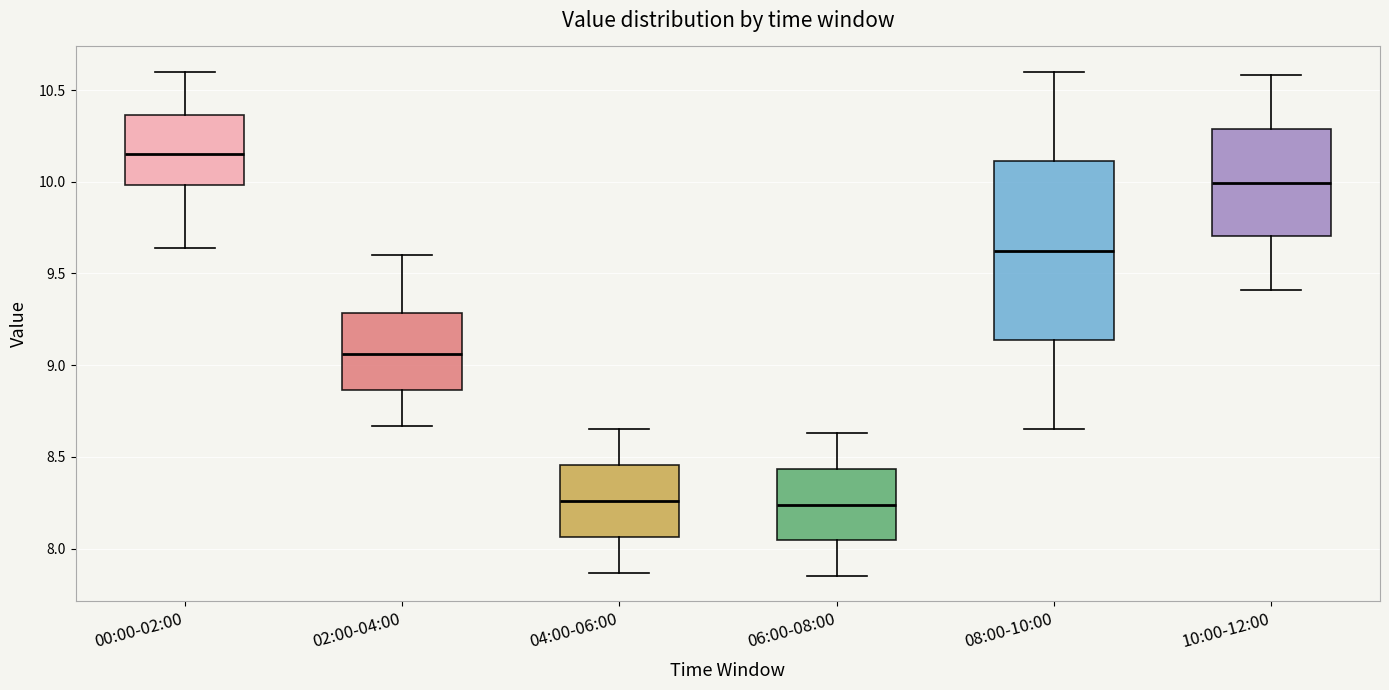

Where does the upper whisker of the box for 02:00-04:00 end on the y-axis? The values are not printed on the chart, so give them approximately, as read against the axis.

9.60